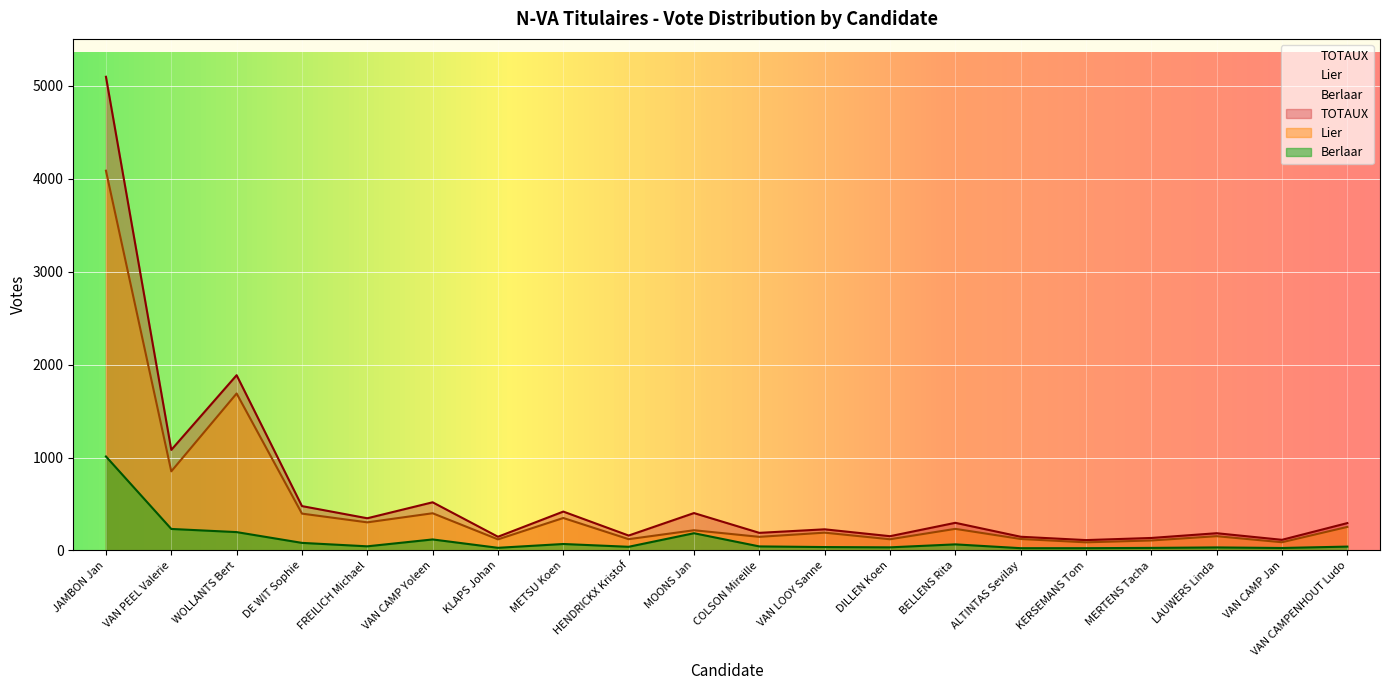

Which series changed the most between METSU Koen and LAUWERS Linda?

TOTAUX